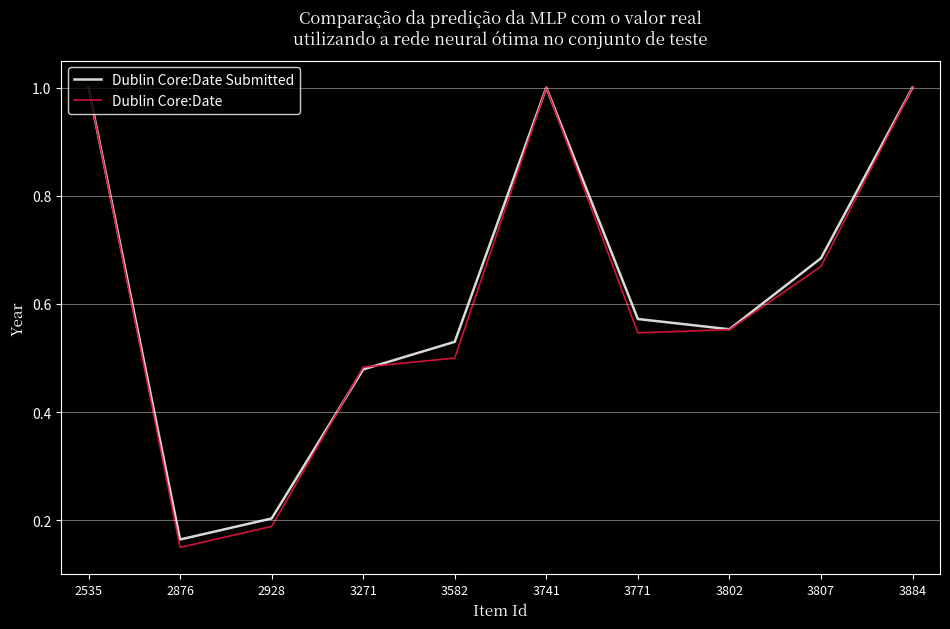

True or false: Dublin Core:Date Submitted has a value of 0.3 at 3582.

False